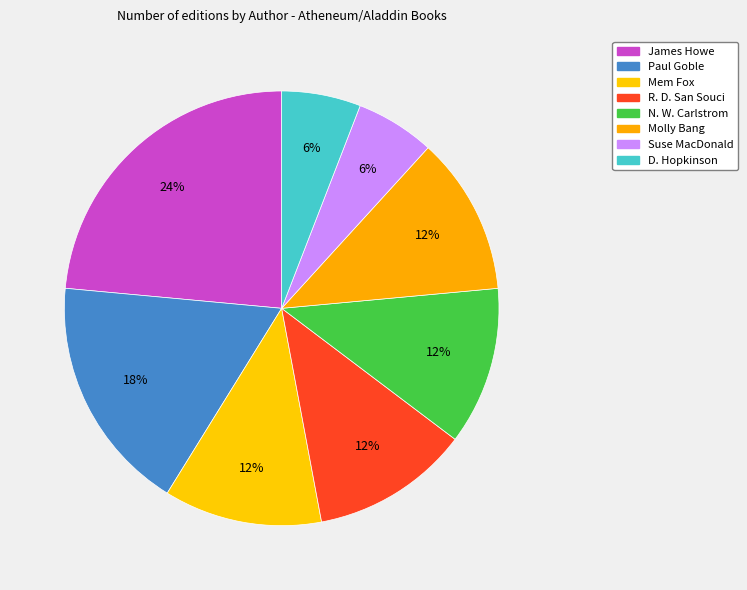

Count the number of slices in the pie.

8